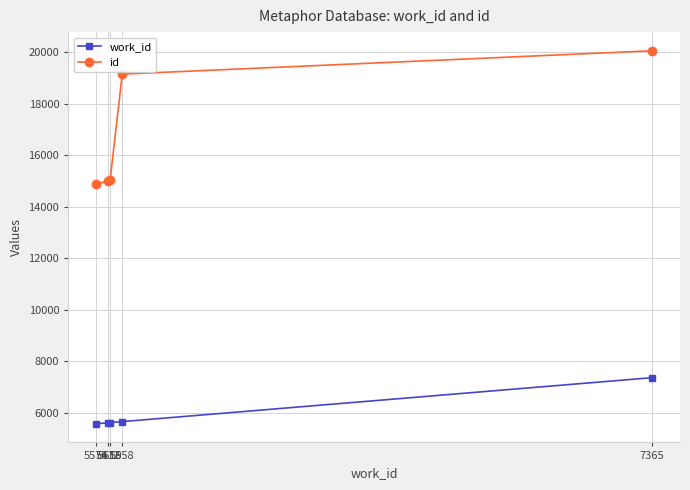

Which series has the largest range (max minus min)?

id